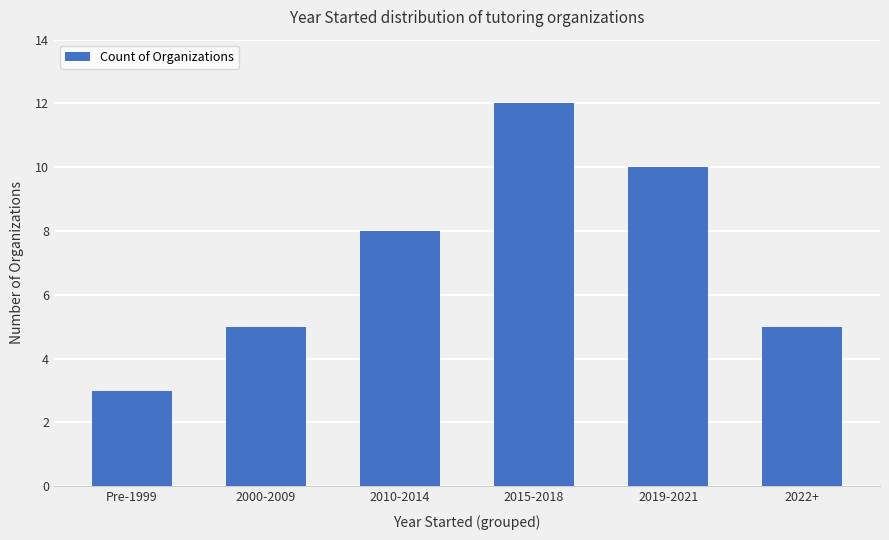

True or false: the data shows 8 at 2022+.

False